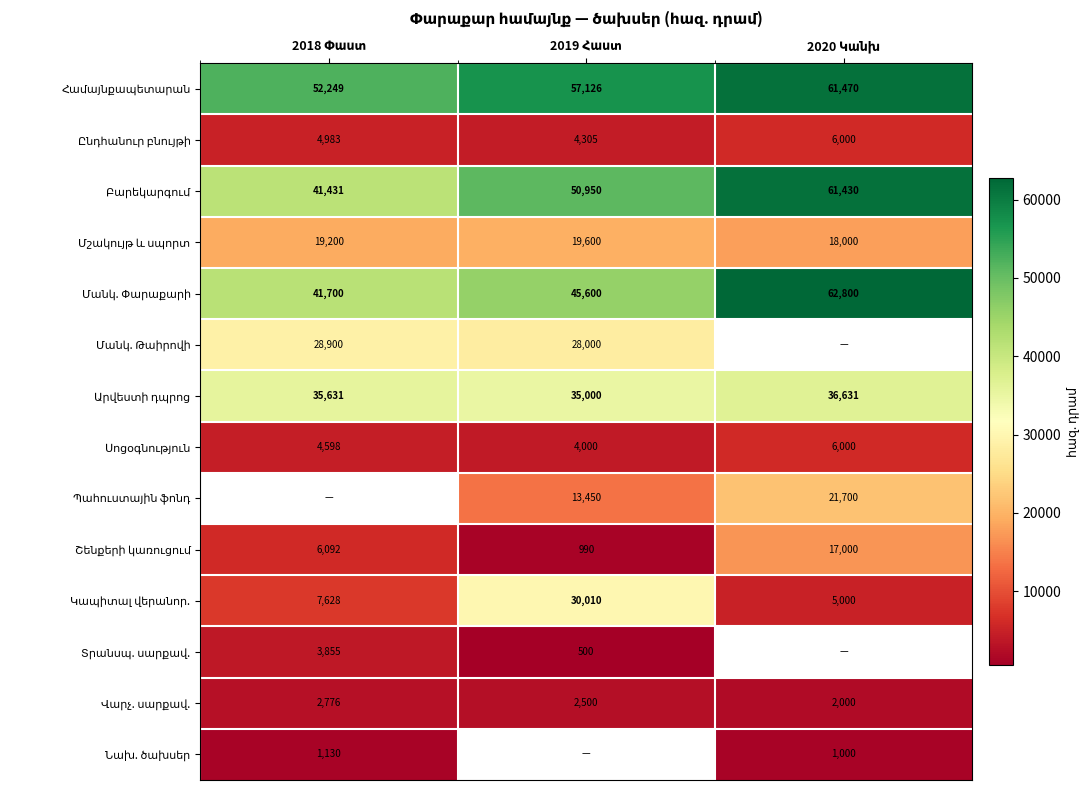

Between 2018 Փաստ and 2020 Կանխ, which is larger?

2020 Կանխ